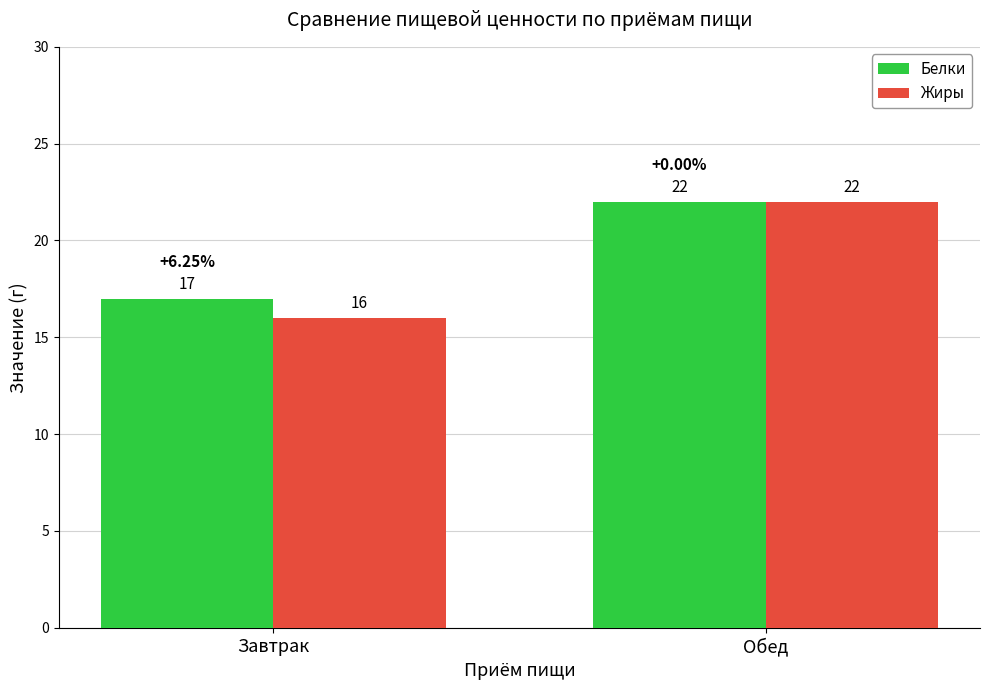

Rank the categories by Жиры value from highest to lowest.

Обед, Завтрак